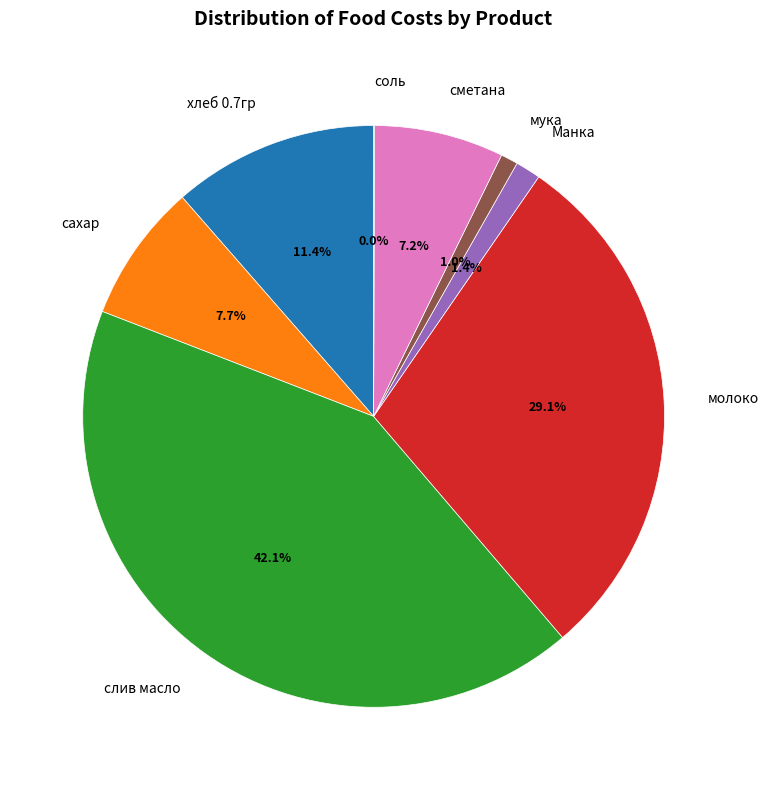

To the nearest percent, what is the combined percentage of мука and сахар?

9%